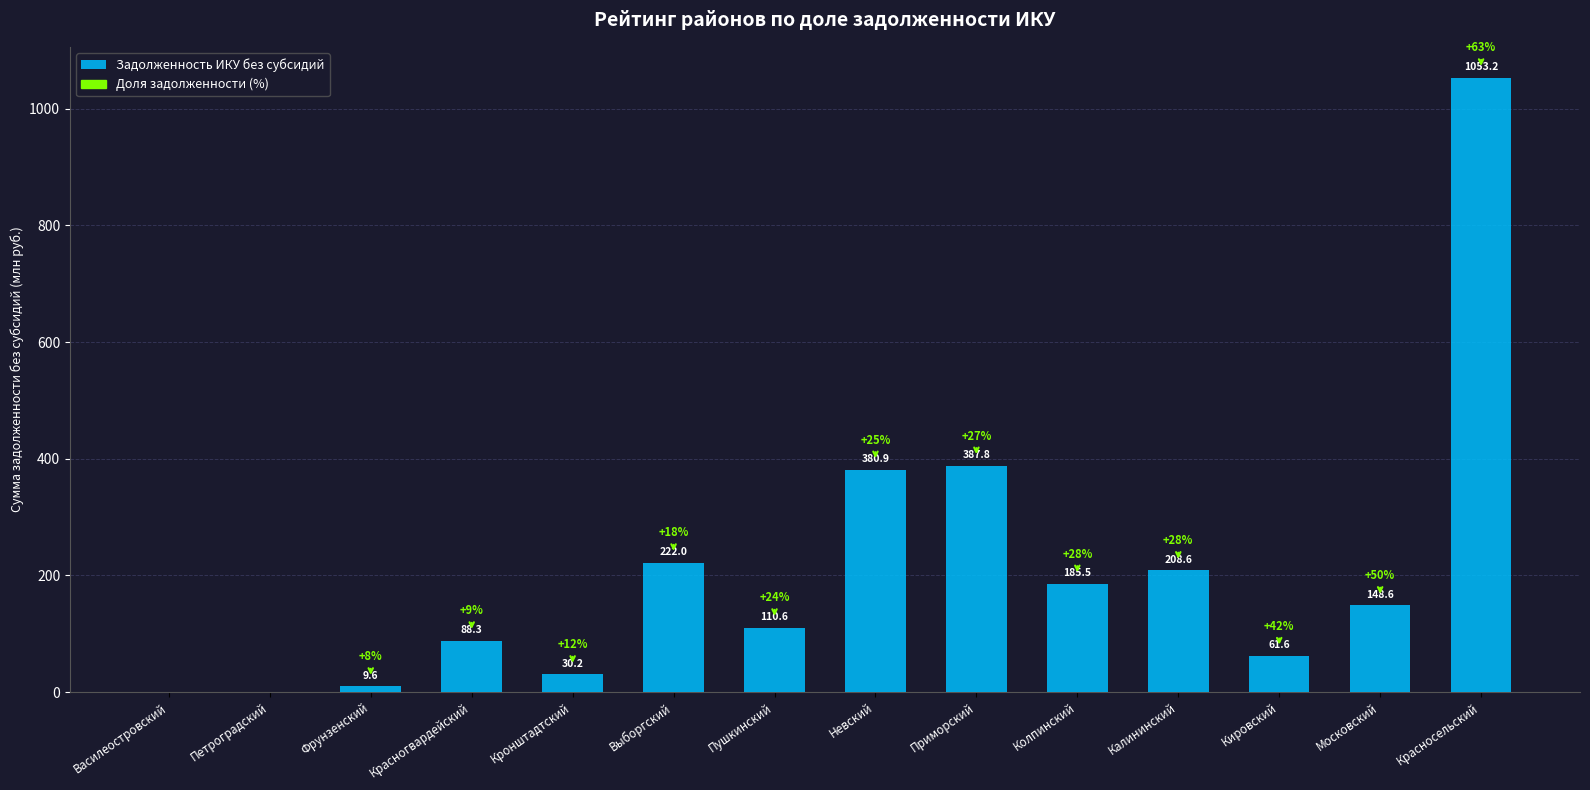

How many data points are above 148?

7